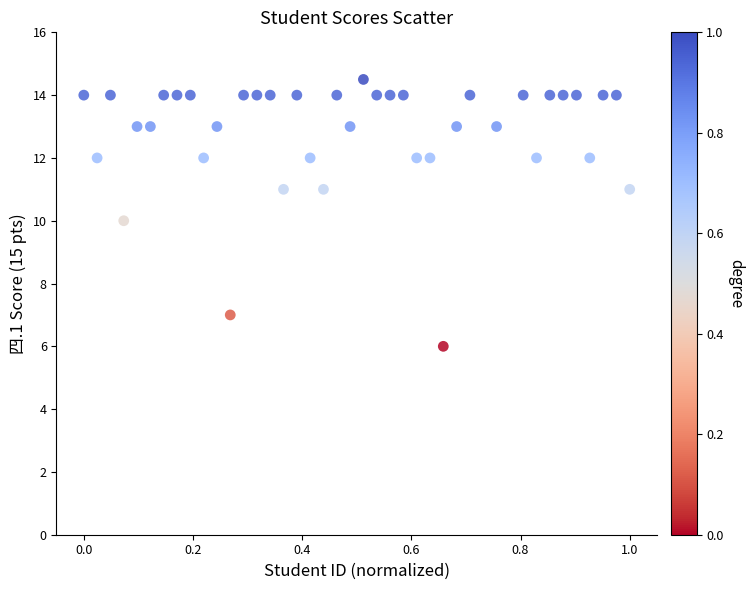

What is the range of X values (max minus min)?

1.0